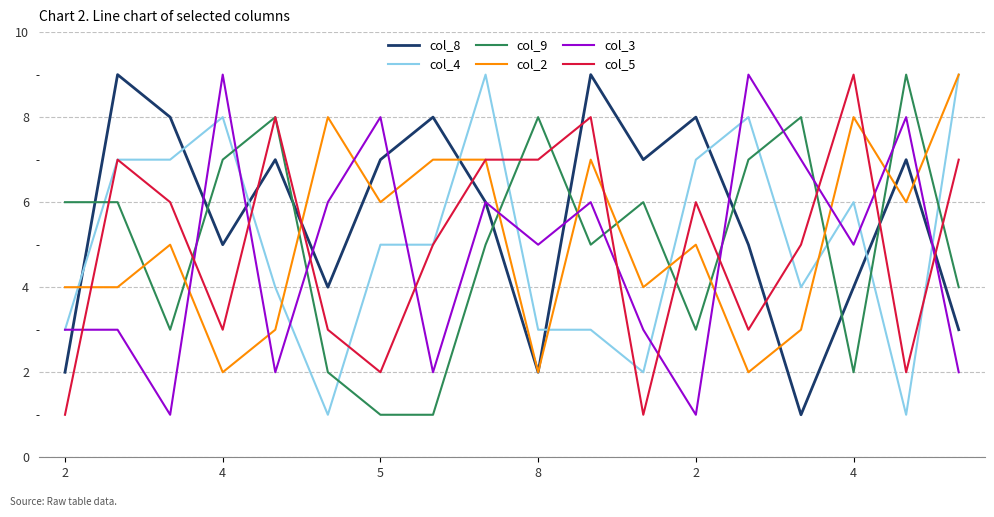

True or false: col_8 and col_4 intersect in this chart.

True